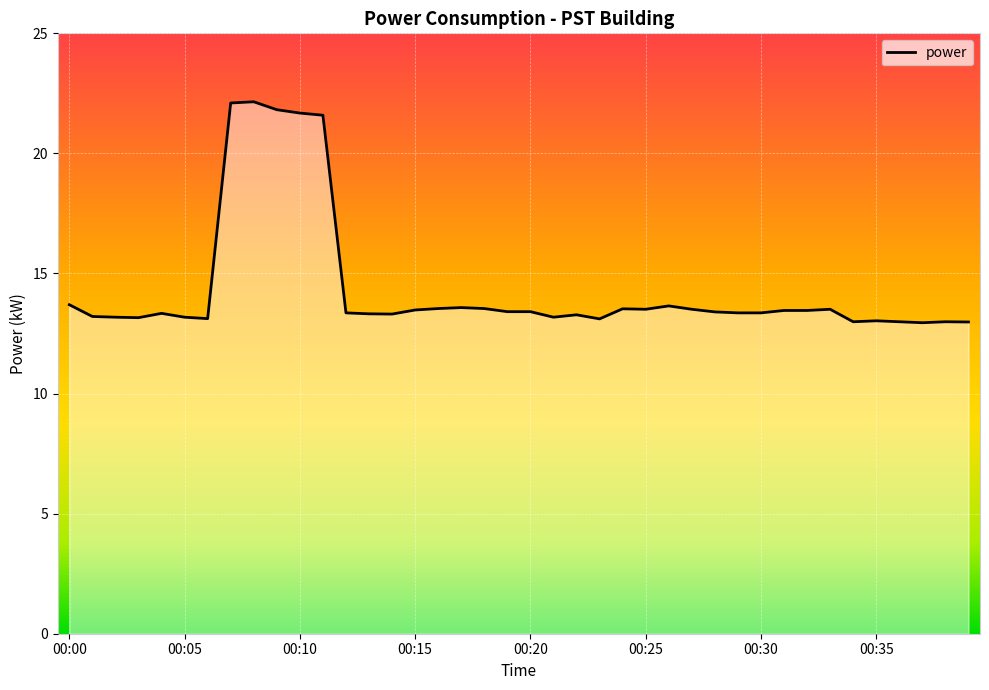

What is the difference between the second highest and second lowest values?

9.1